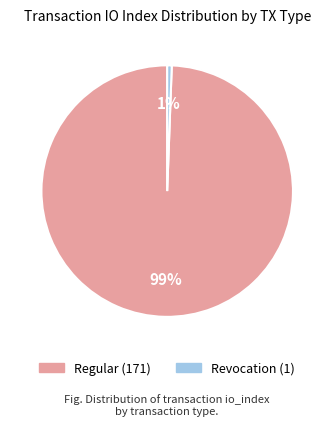

What is the smallest slice in the pie chart?

Revocation